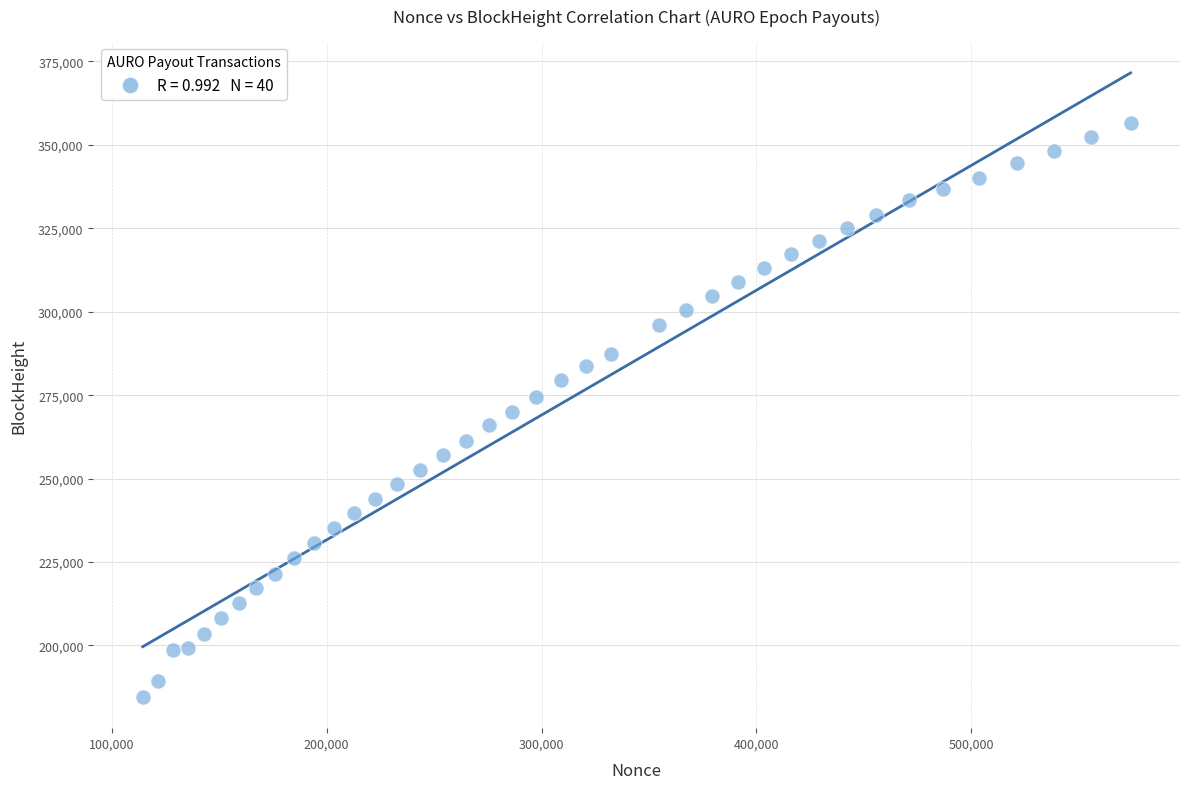

What is the range of X values (max minus min)?

459830